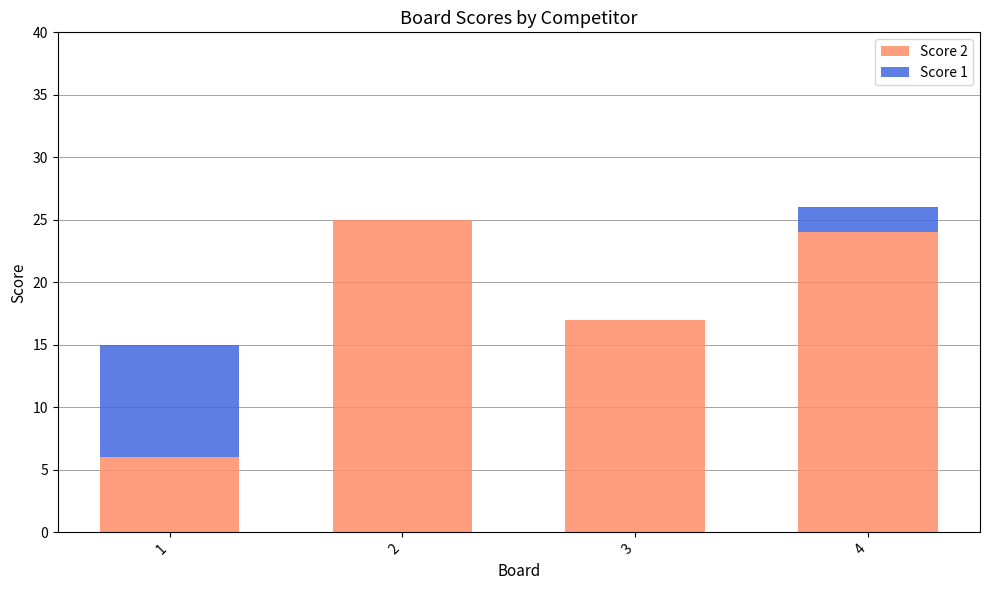

Is it true that Score 2 equals 14 at 2?

False